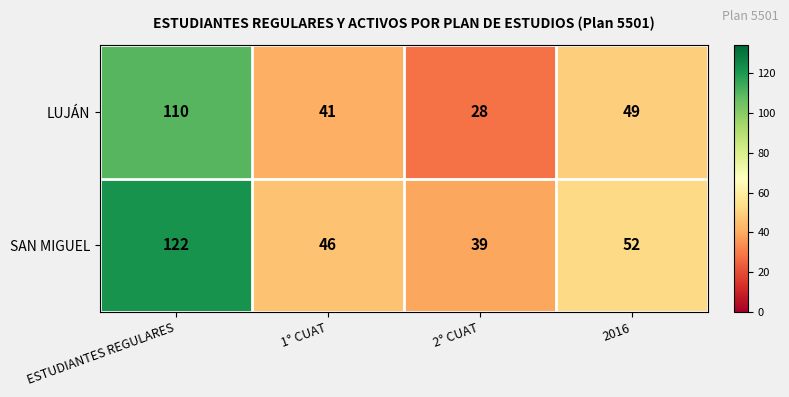

What is the maximum value shown in the chart?

122